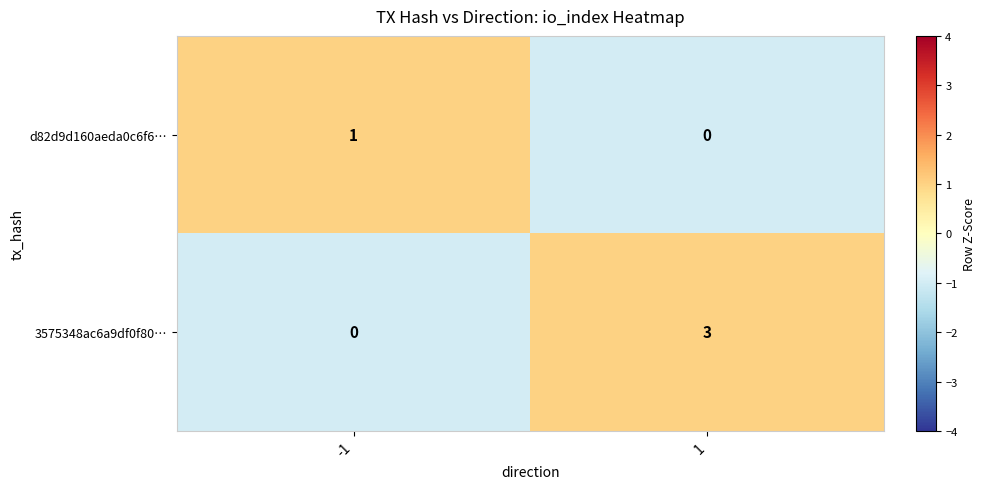

Is it true that d82d9d160aeda0c6f6… equals 1 at -1?

True